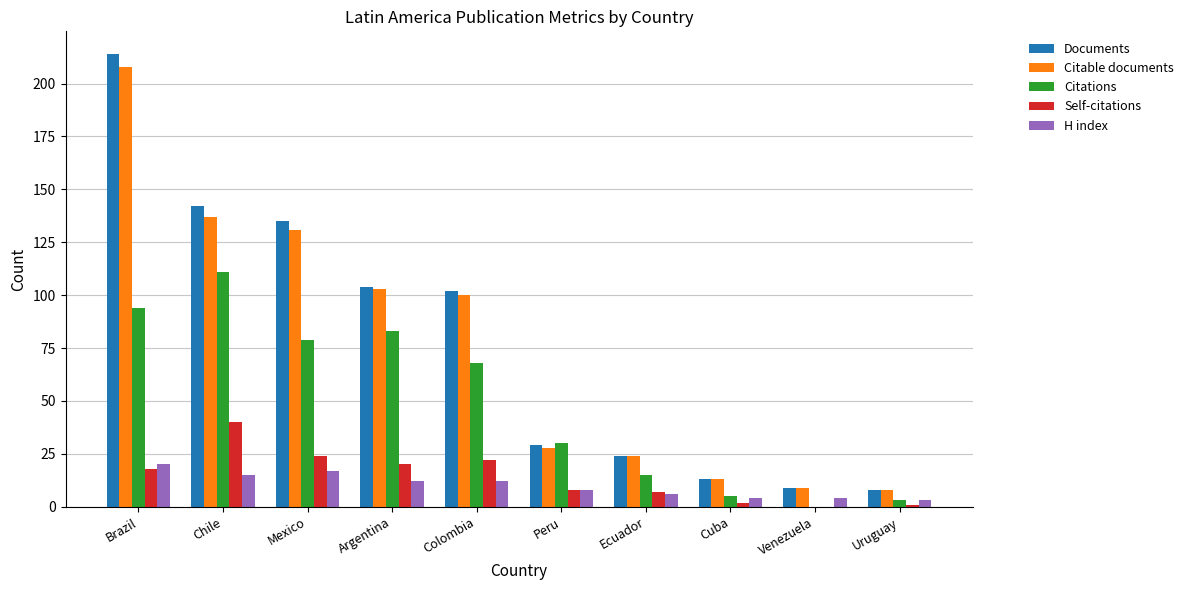

The Citations series shows 35 at Chile. True or false?

False